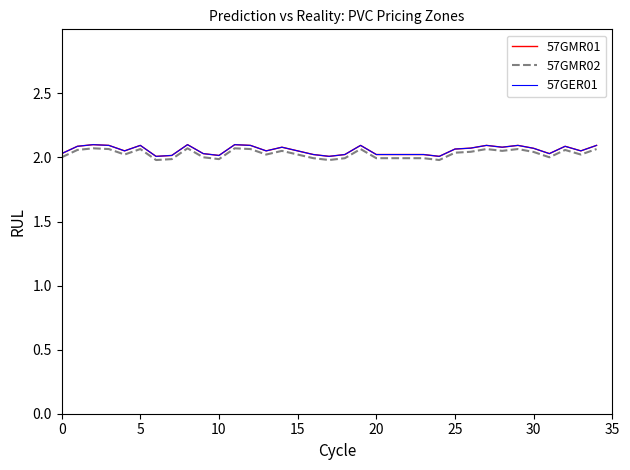

What is the difference between the maximum and second lowest values in the 57GER01 series?

0.1